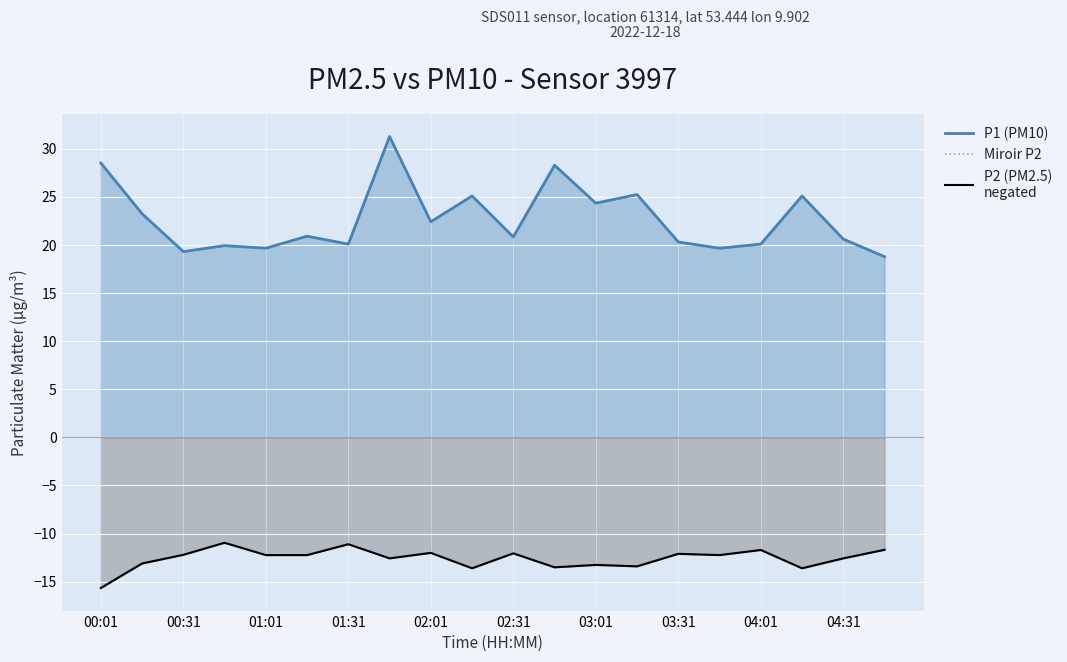

What is the sum of all P1 (PM10) values?

453.4